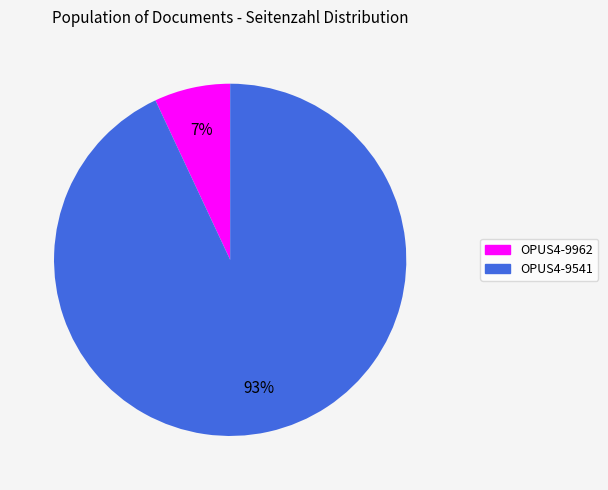

Does OPUS4-9962 represent more than half of the total?

No